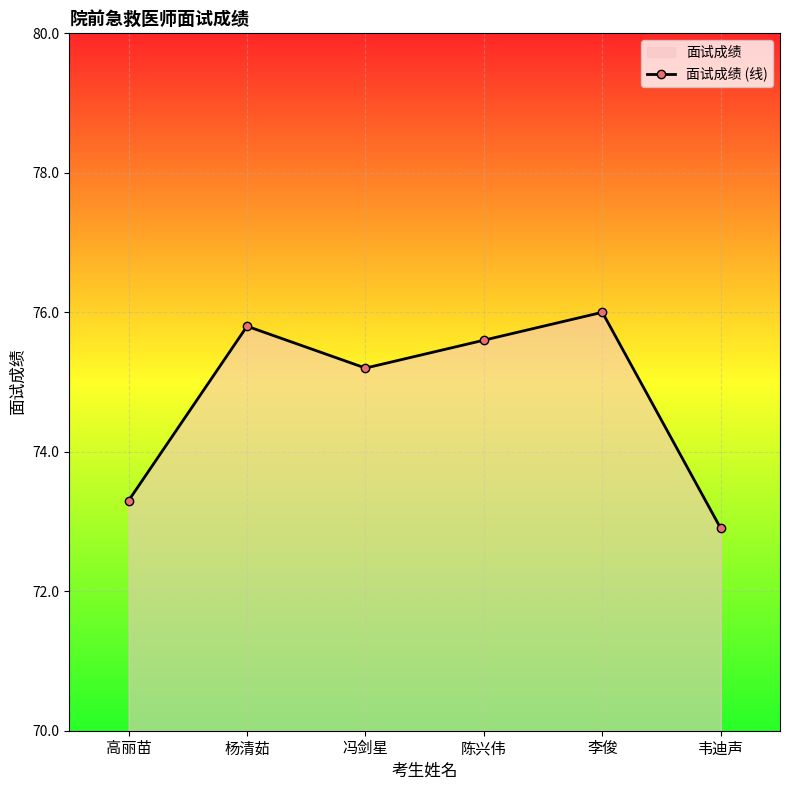

At which category does the data reach its first local peak?

杨清茹